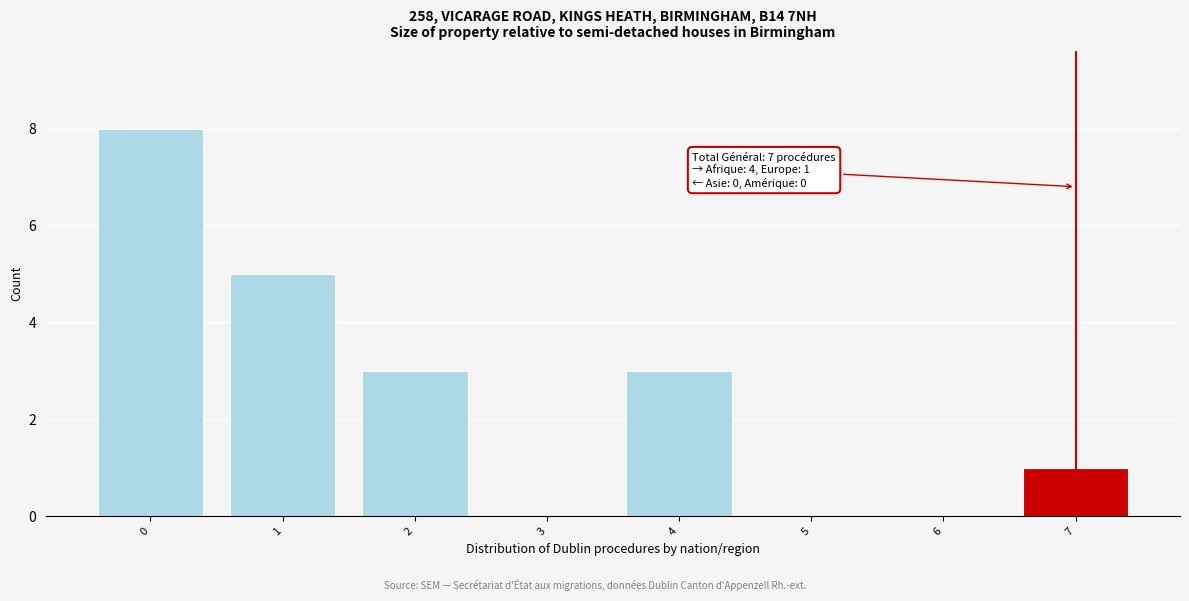

Reading left to right, extract all data points from this chart.

0=8	1=5	2=3	3=0	4=3	5=0	6=0	7=1